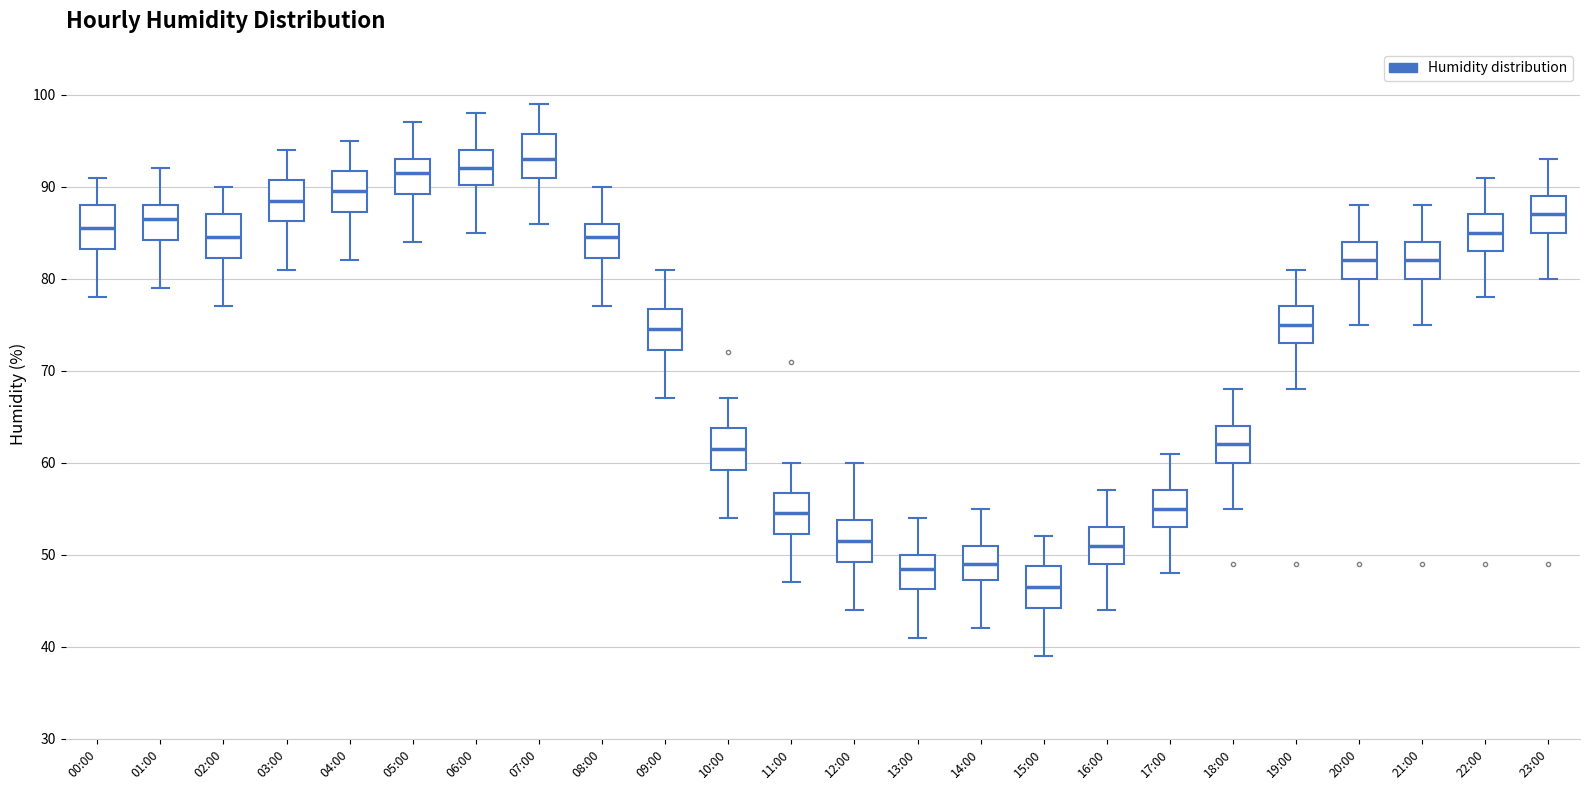

Reading left to right, read every box against the y-axis: the position of its median line, the range the box covers, and the ends of its whiskers. The values are not printed on the chart, so give them approximately, as read against the axis.

00:00: median 86, box 83 to 88, whiskers 78 to 91
01:00: median 87, box 84 to 88, whiskers 79 to 92
02:00: median 85, box 82 to 87, whiskers 77 to 90
03:00: median 89, box 86 to 91, whiskers 81 to 94
04:00: median 90, box 87 to 92, whiskers 82 to 95
05:00: median 92, box 89 to 93, whiskers 84 to 97
06:00: median 92, box 90 to 94, whiskers 85 to 98
07:00: median 93, box 91 to 96, whiskers 86 to 99
08:00: median 85, box 82 to 86, whiskers 77 to 90
09:00: median 75, box 72 to 77, whiskers 67 to 81
10:00: median 62, box 59 to 64, whiskers 54 to 67
11:00: median 55, box 52 to 57, whiskers 47 to 60
12:00: median 52, box 49 to 54, whiskers 44 to 60
13:00: median 49, box 46 to 50, whiskers 41 to 54
14:00: median 49, box 47 to 51, whiskers 42 to 55
15:00: median 47, box 44 to 49, whiskers 39 to 52
16:00: median 51, box 49 to 53, whiskers 44 to 57
17:00: median 55, box 53 to 57, whiskers 48 to 61
18:00: median 62, box 60 to 64, whiskers 55 to 68
19:00: median 75, box 73 to 77, whiskers 68 to 81
20:00: median 82, box 80 to 84, whiskers 75 to 88
21:00: median 82, box 80 to 84, whiskers 75 to 88
22:00: median 85, box 83 to 87, whiskers 78 to 91
23:00: median 87, box 85 to 89, whiskers 80 to 93